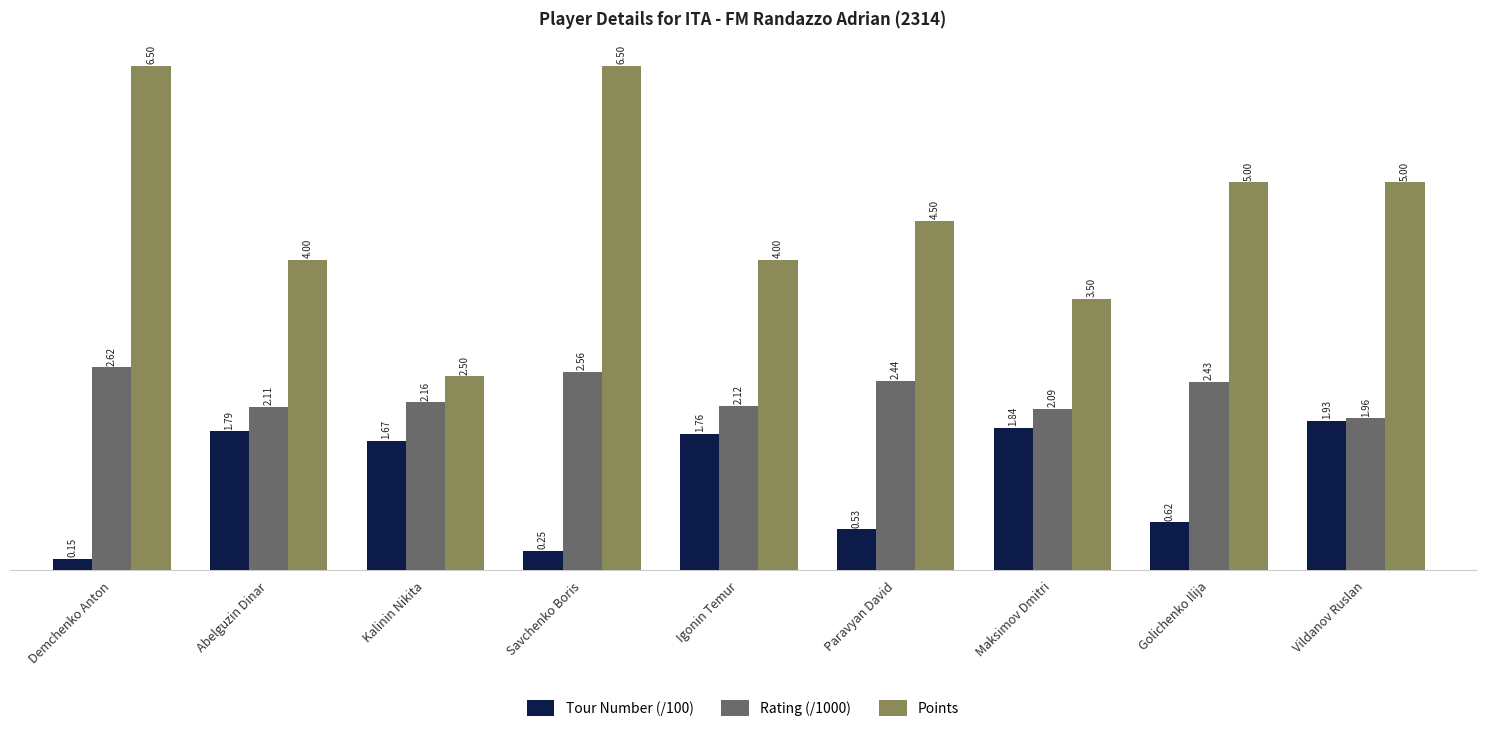

How many groups of bars are there?

9